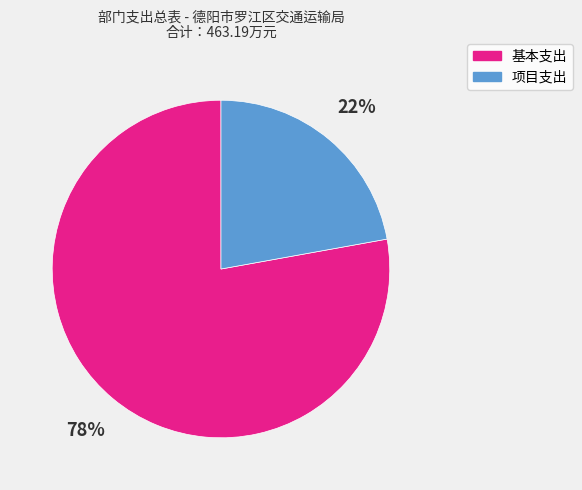

Does any single category account for the majority?

Yes